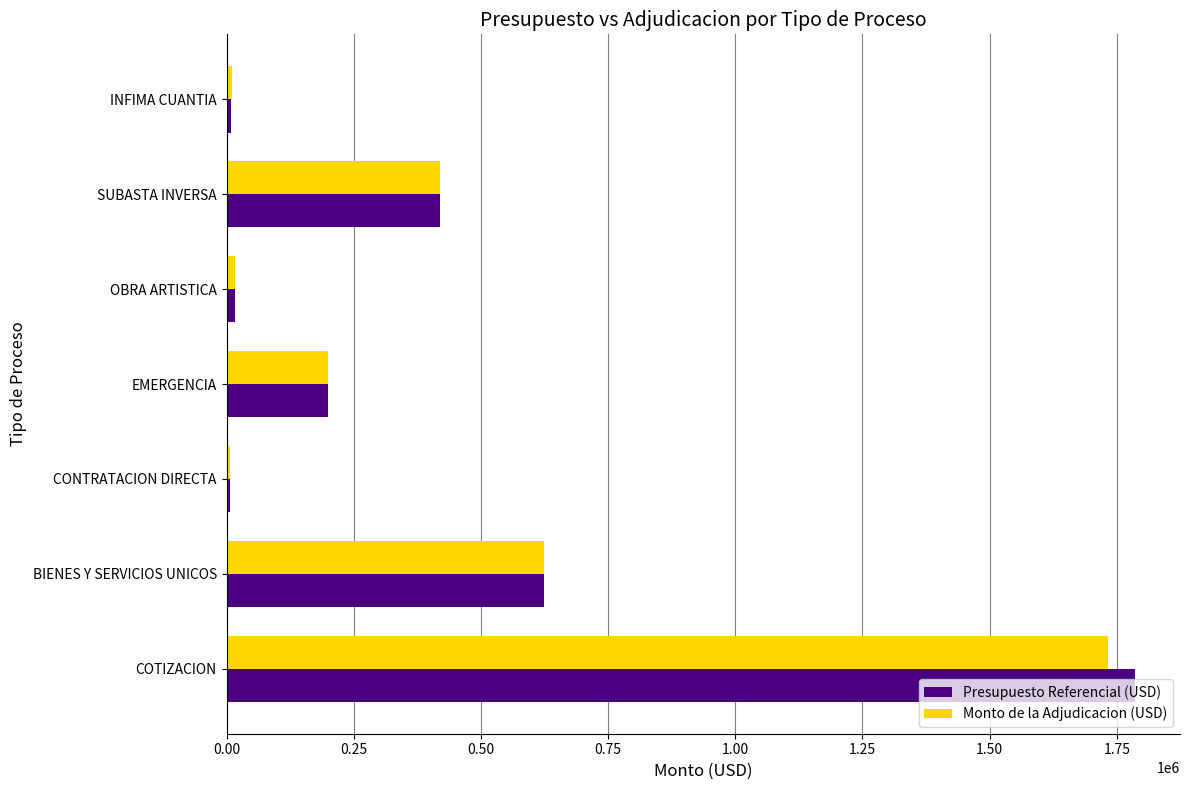

What value does the Presupuesto Referencial (USD) series have at EMERGENCIA?

200000